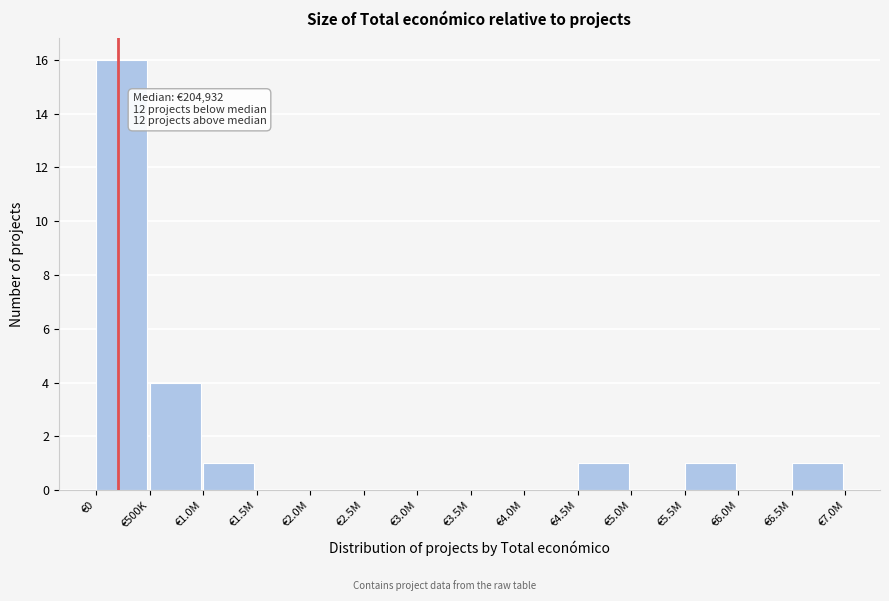

Reading right to left, transcribe all the data shown in this chart.

€6.5M=1	€6.0M=0	€5.5M=1	€5.0M=0	€4.5M=1	€4.0M=0	€3.5M=0	€3.0M=0	€2.5M=0	€2.0M=0	€1.5M=0	€1.0M=1	€500K=4	€0=16